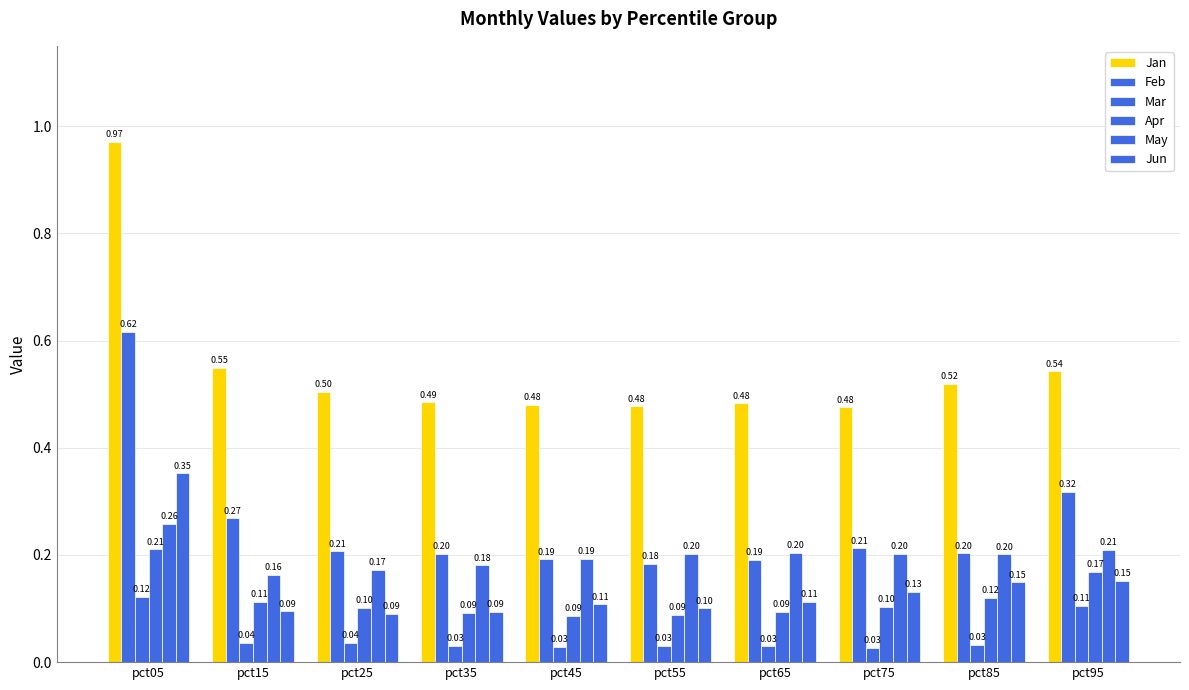

How many bars are there in total?

60